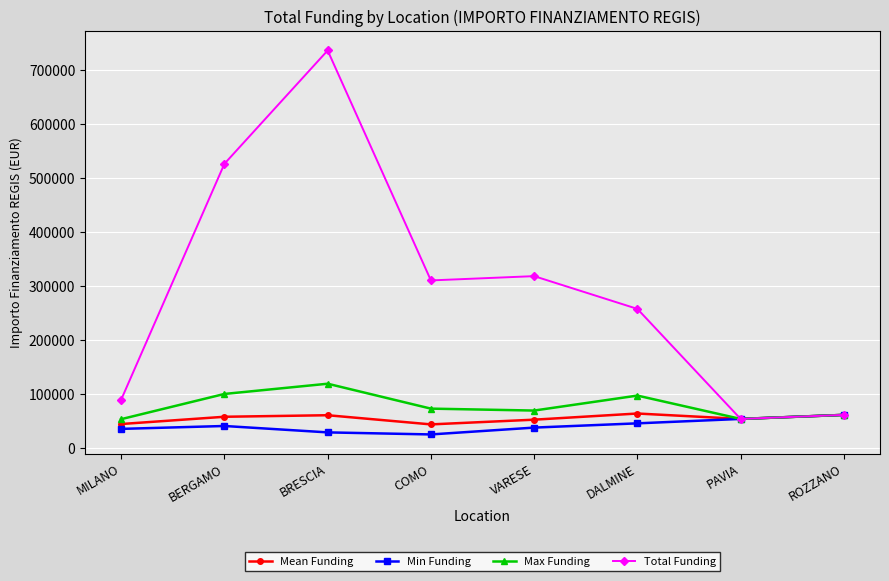

Where is the first local maximum for Max Funding?

BRESCIA